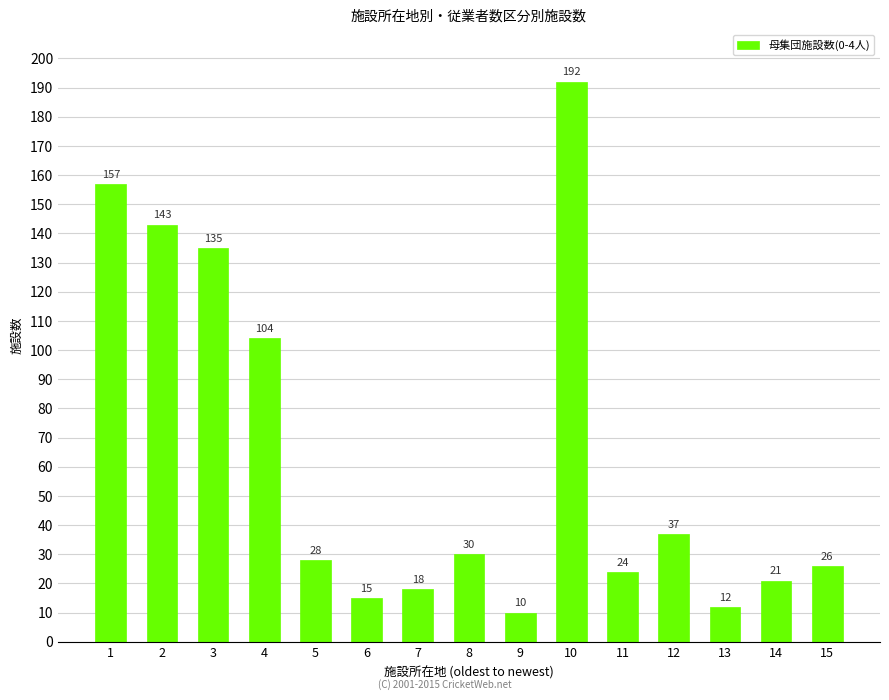

True or false: the data shows 11 at 5.

False